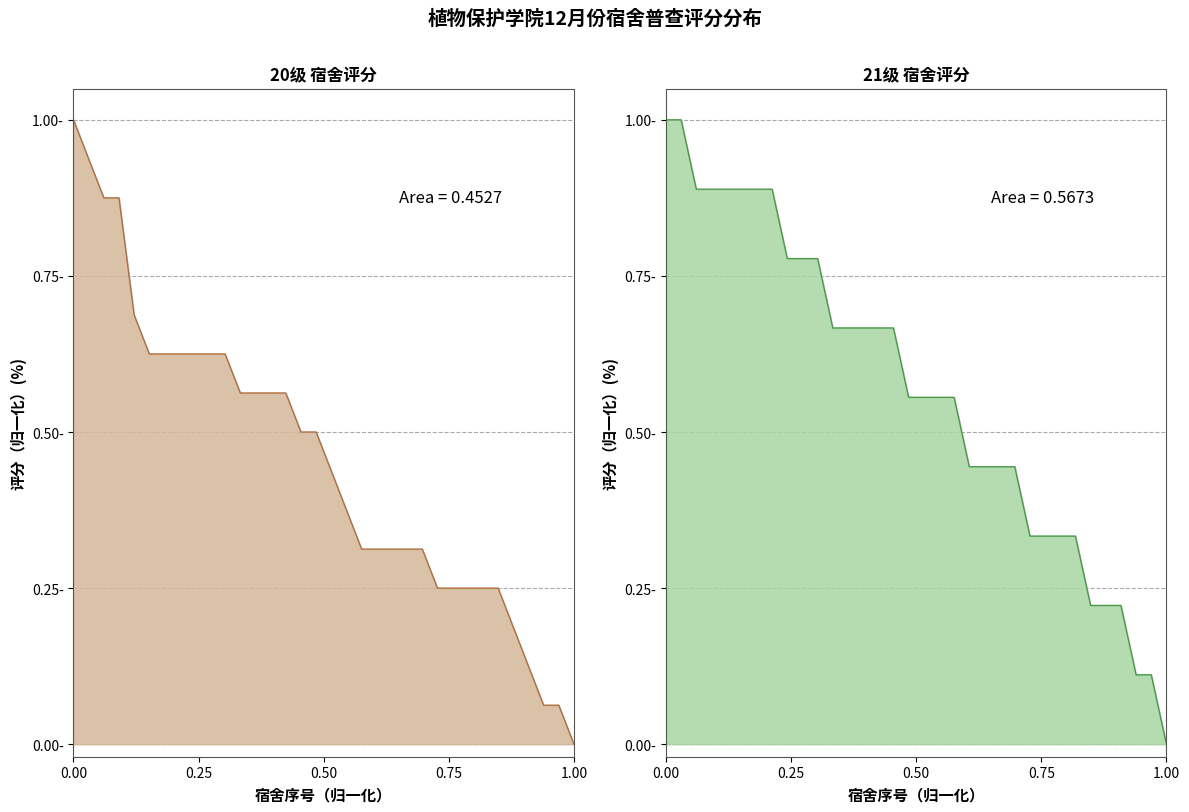

The 20级 曲线 series shows 1.0 at 7. True or false?

False